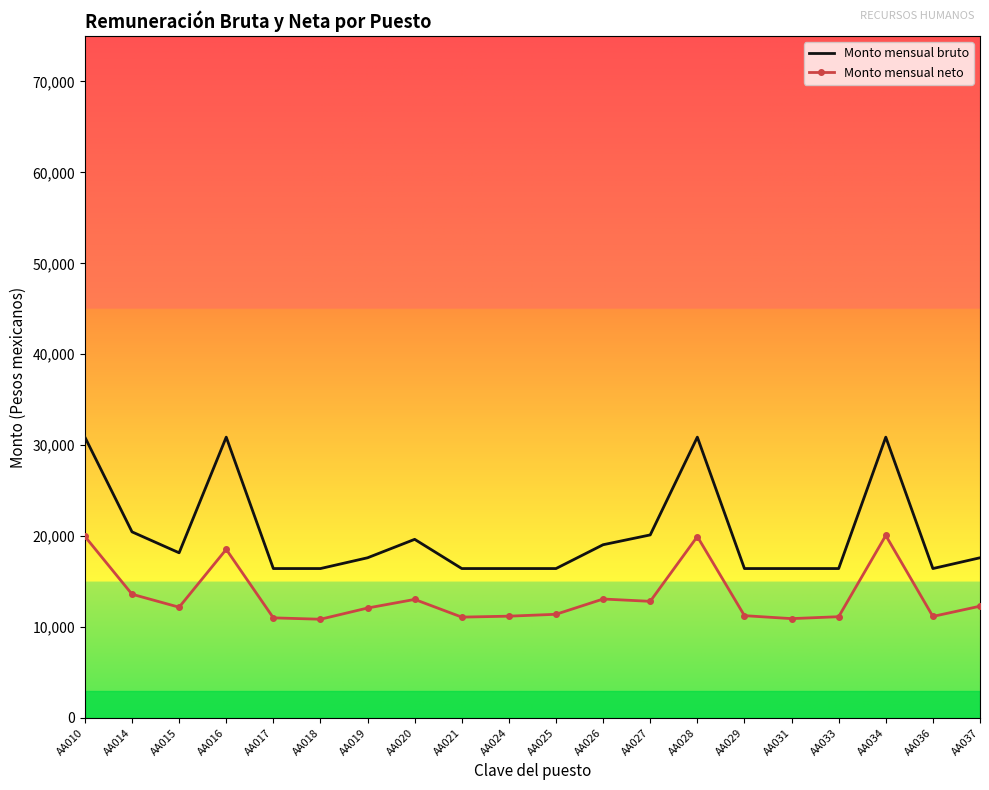

True or false: Monto mensual neto and Monto mensual bruto cross at least once.

False